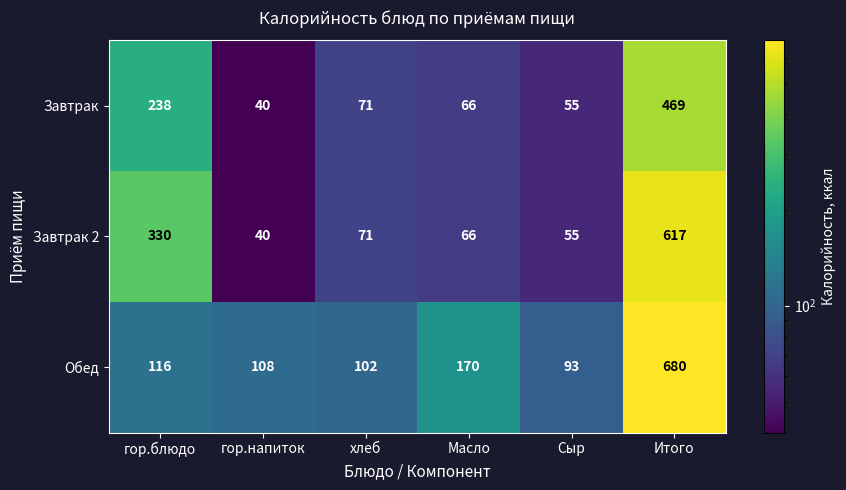

Is it true that Завтрак 2 equals 310 at Итого?

False